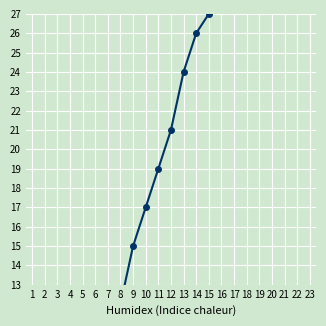

Is this an area chart (filled region under the line)?

No